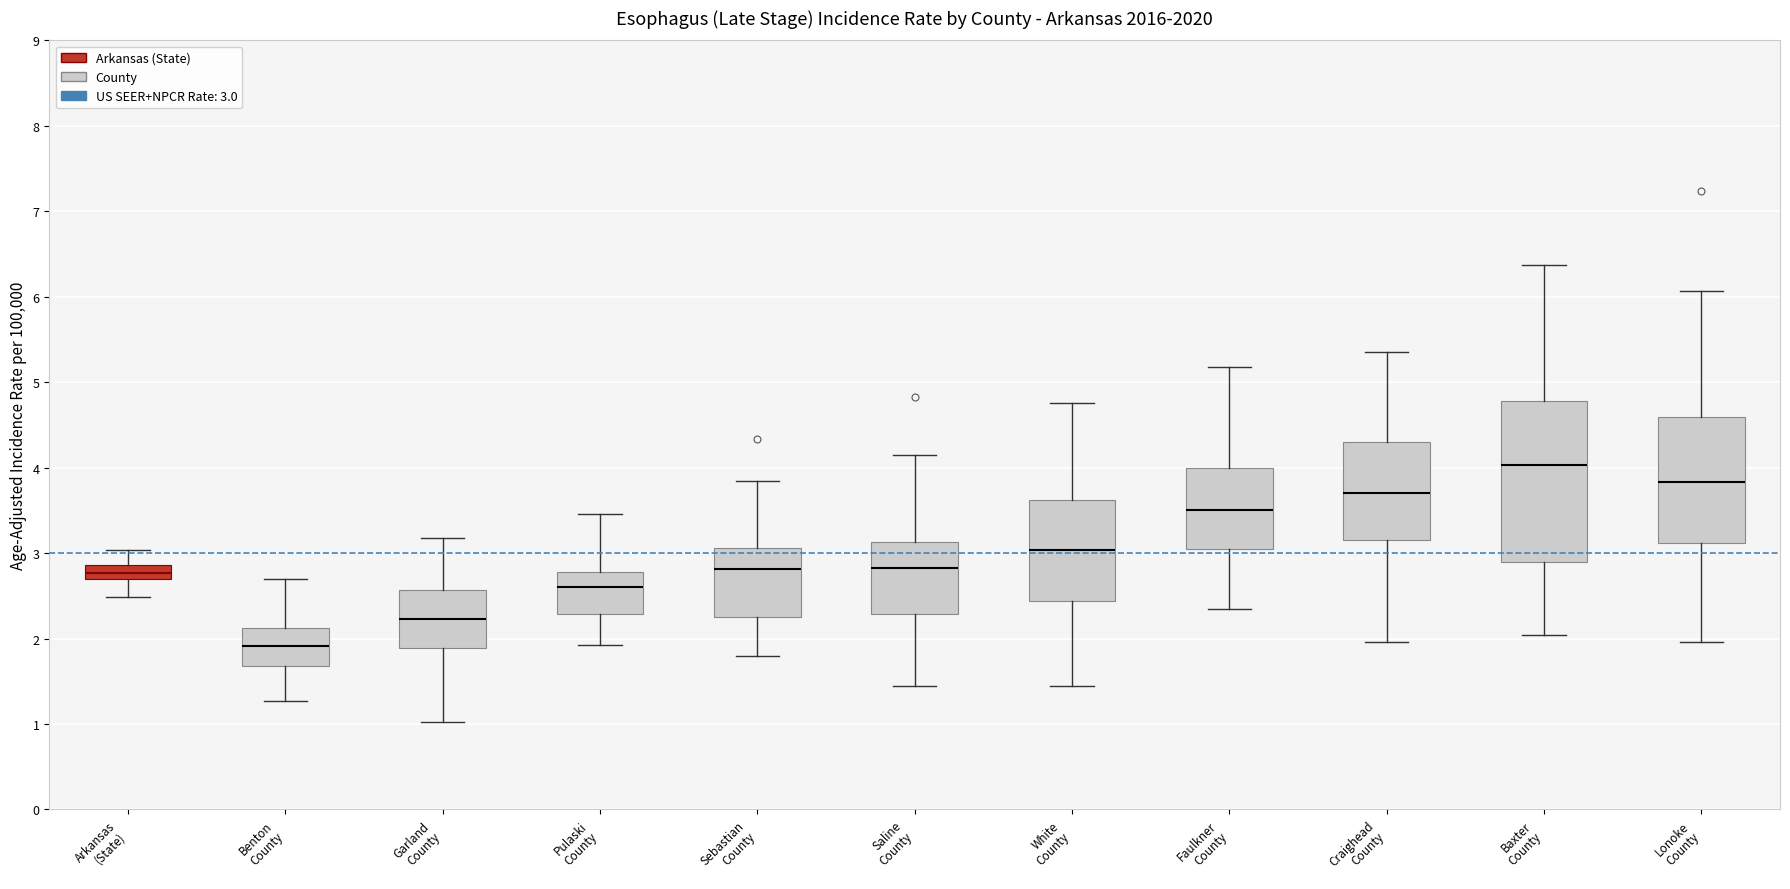

Which box's median line is the highest?

Baxter County